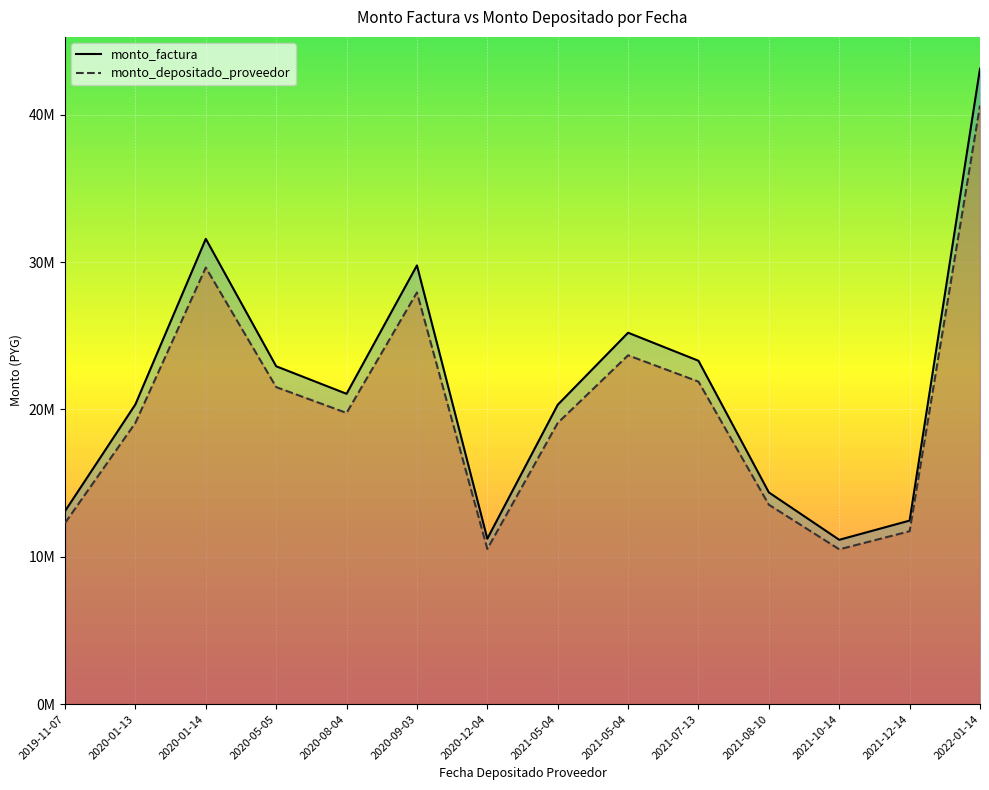

How many categories are shown in the chart?

14